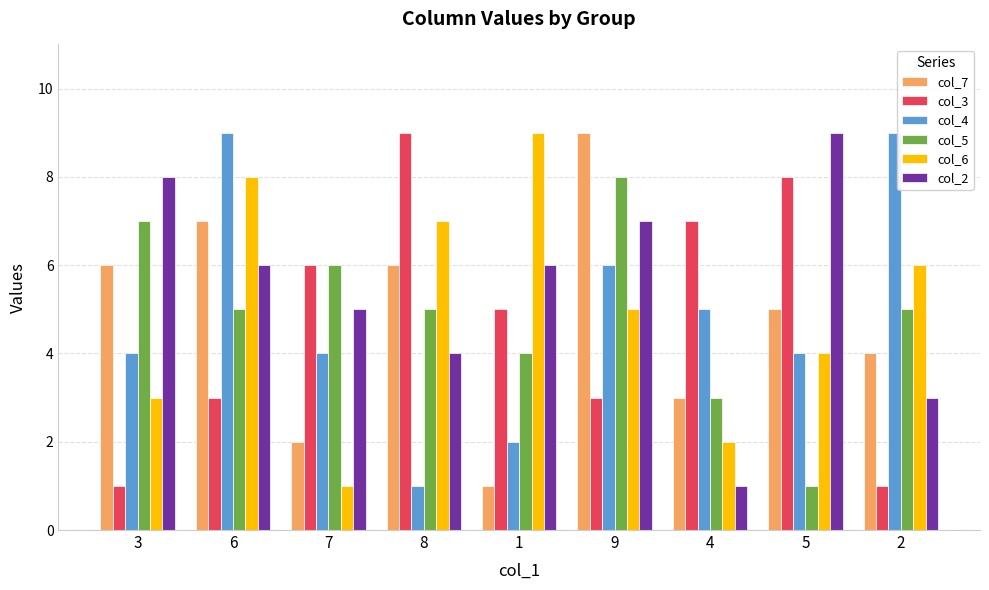

Which series has the largest total across all categories?

col_2